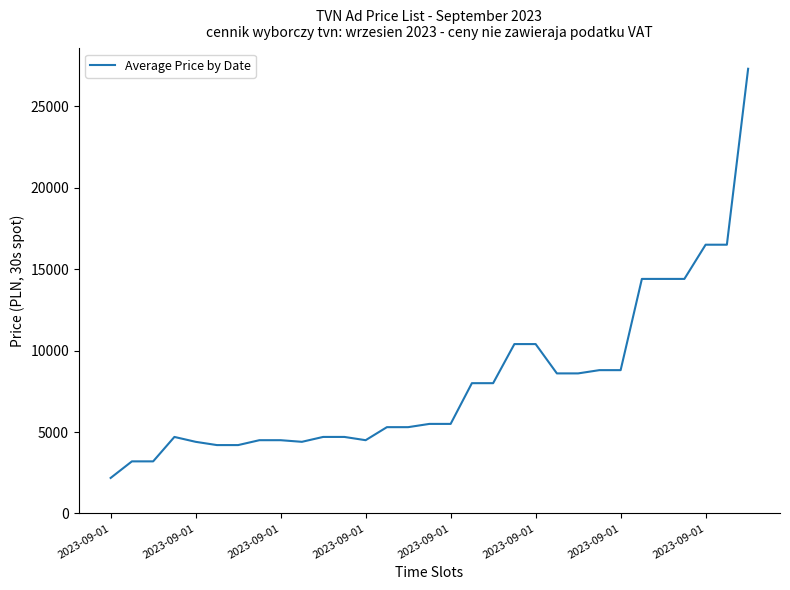

What is the difference between the maximum and minimum values?

25117